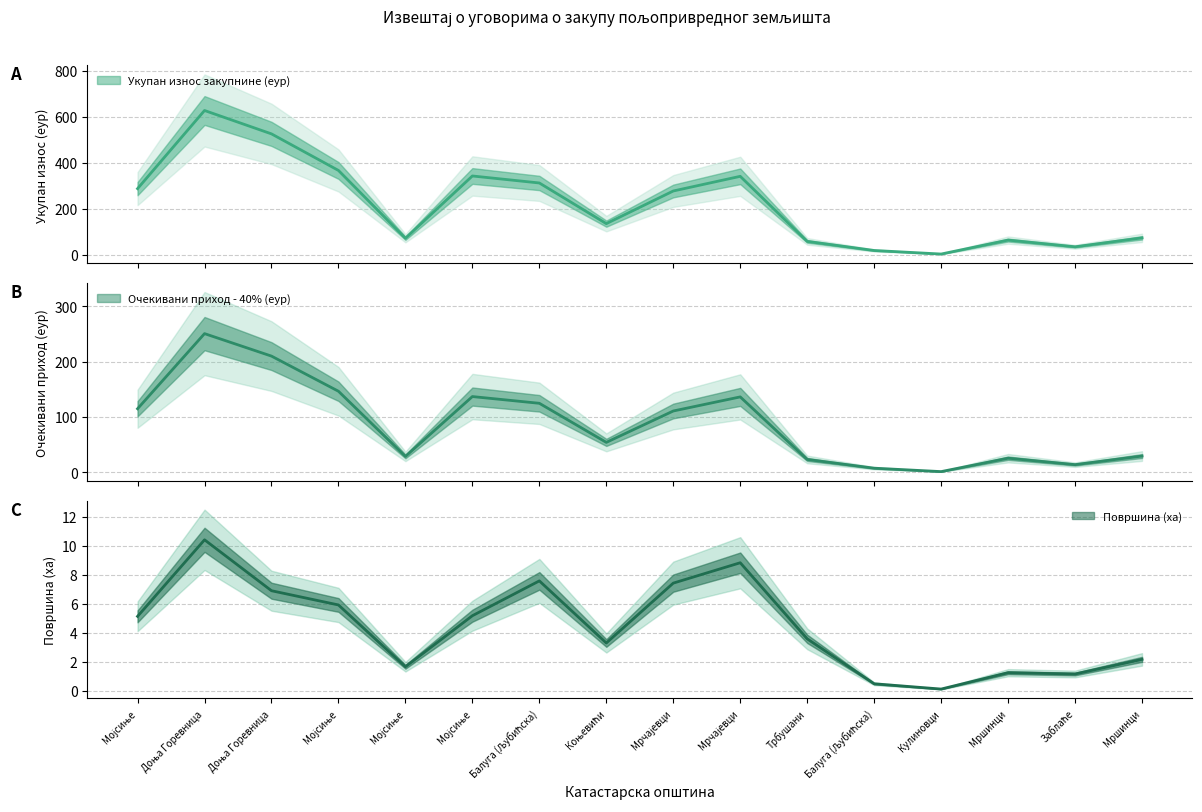

True or false: Површина and Укупан износ годишње закупнине (еур) cross at least once.

False